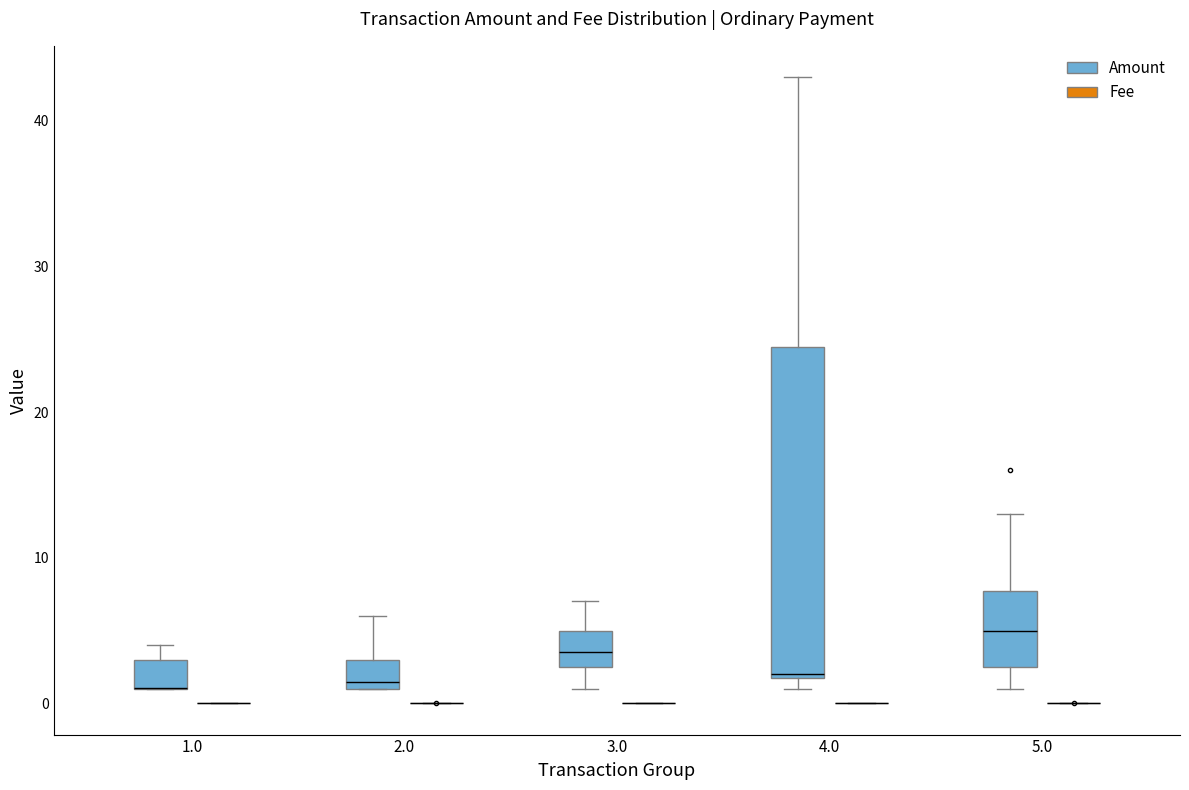

Which box is the tallest, from its lower edge to its upper edge?

4.0 (Amount)